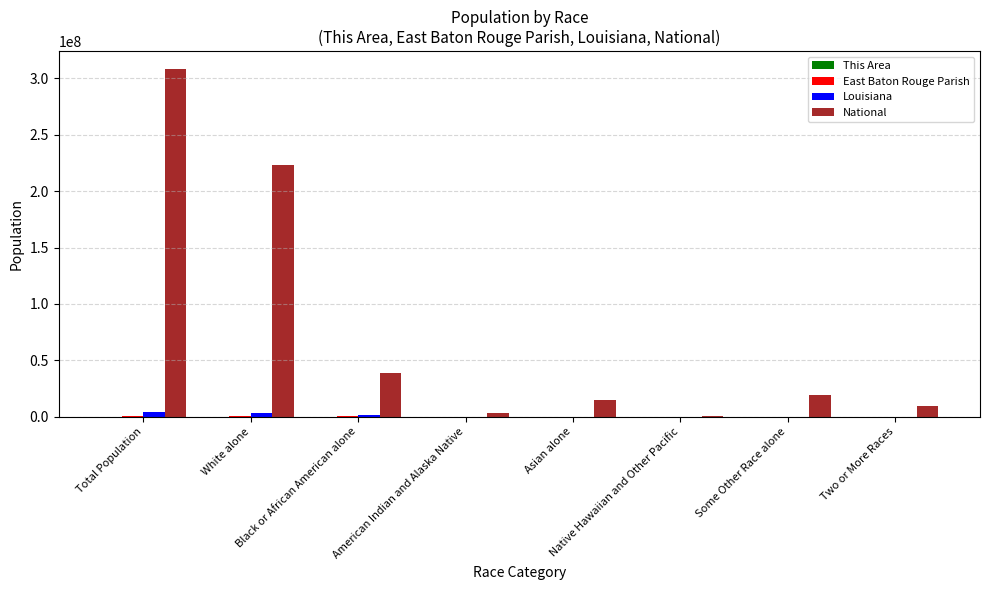

At which label does Louisiana first exceed 72883?

Total Population